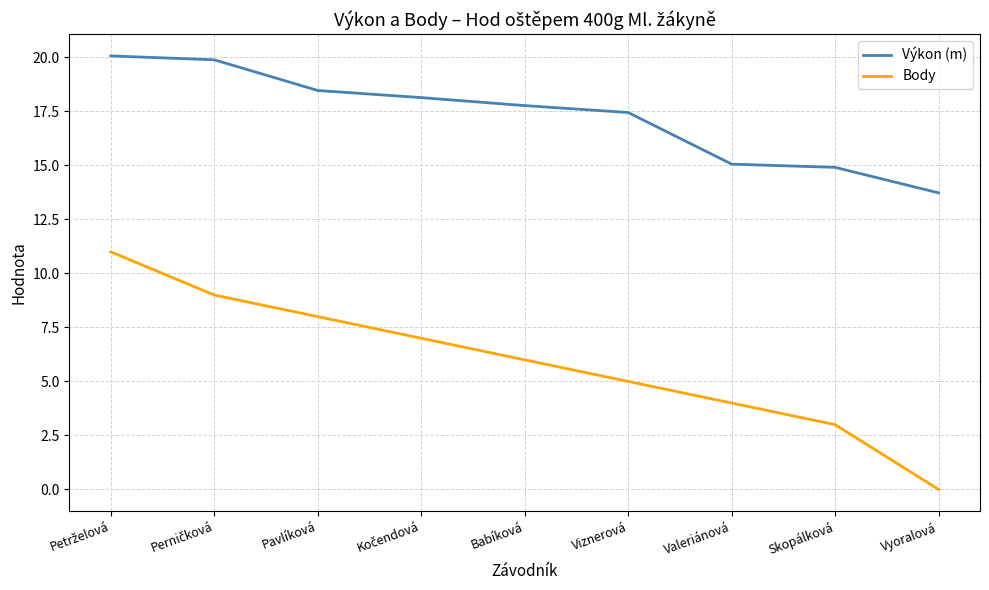

How many positive values does the Body series have?

8